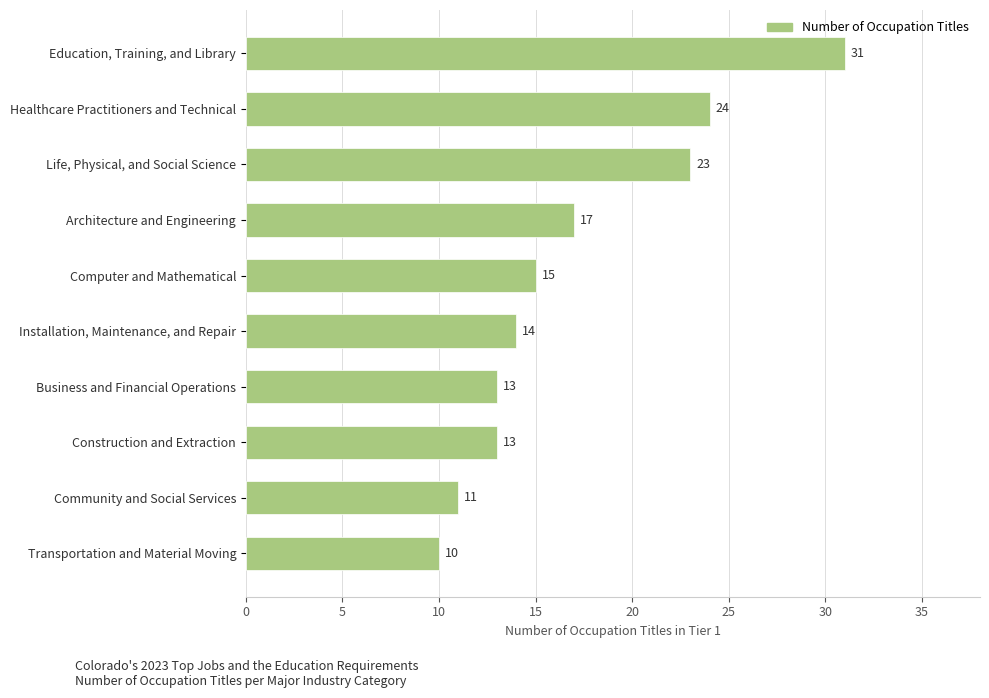

Does the chart contain any negative values?

No